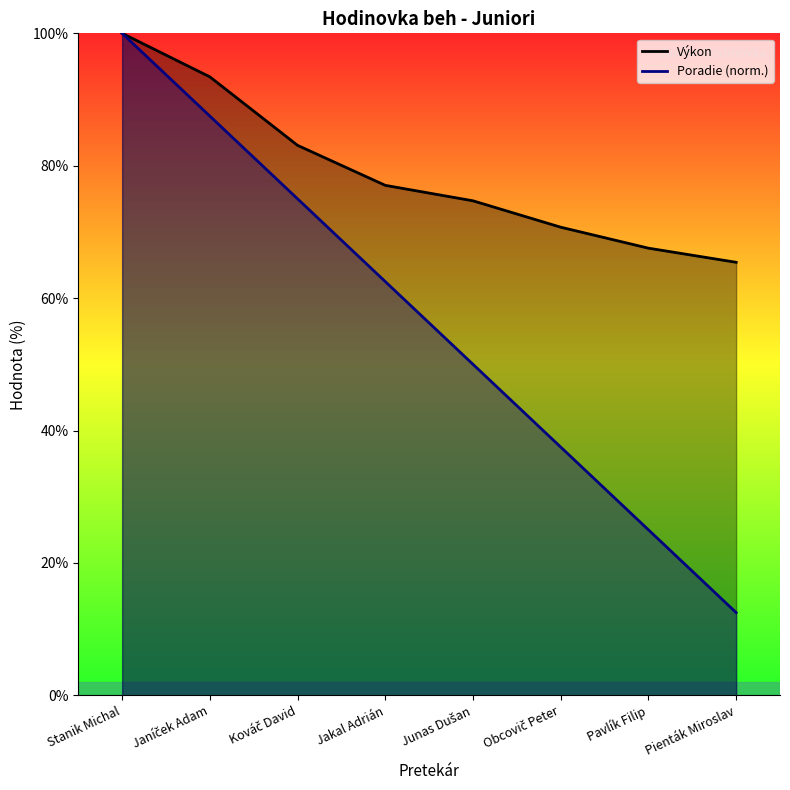

What position from the left is Obcovič Peter?

6